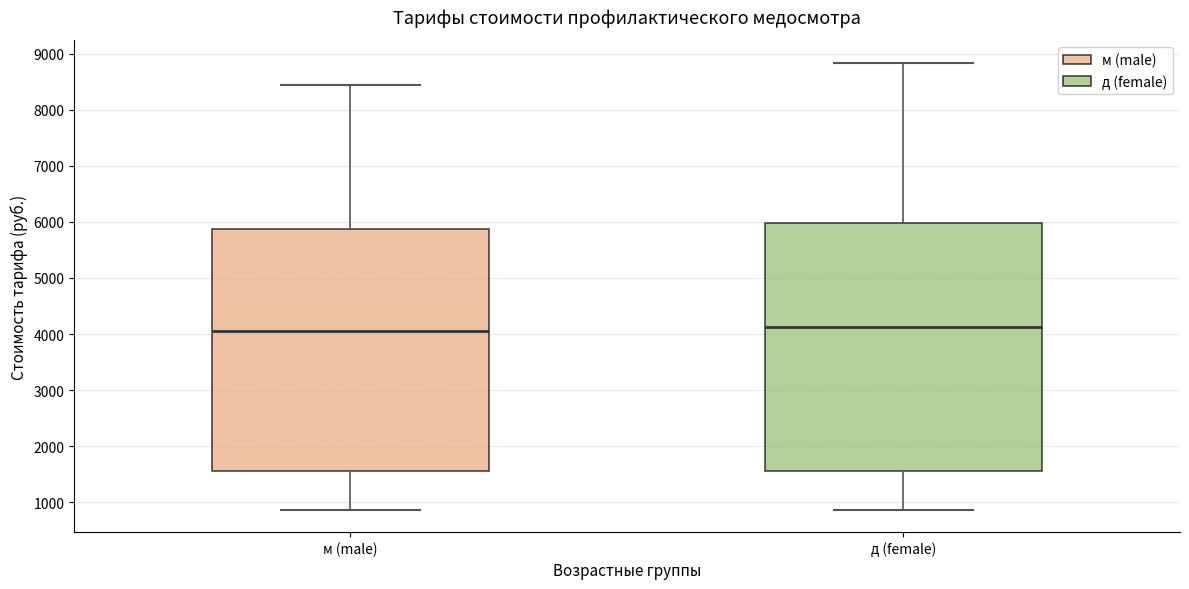

Where is the upper edge of the box for м (male) on the y-axis? The values are not printed on the chart, so give them approximately, as read against the axis.

5900